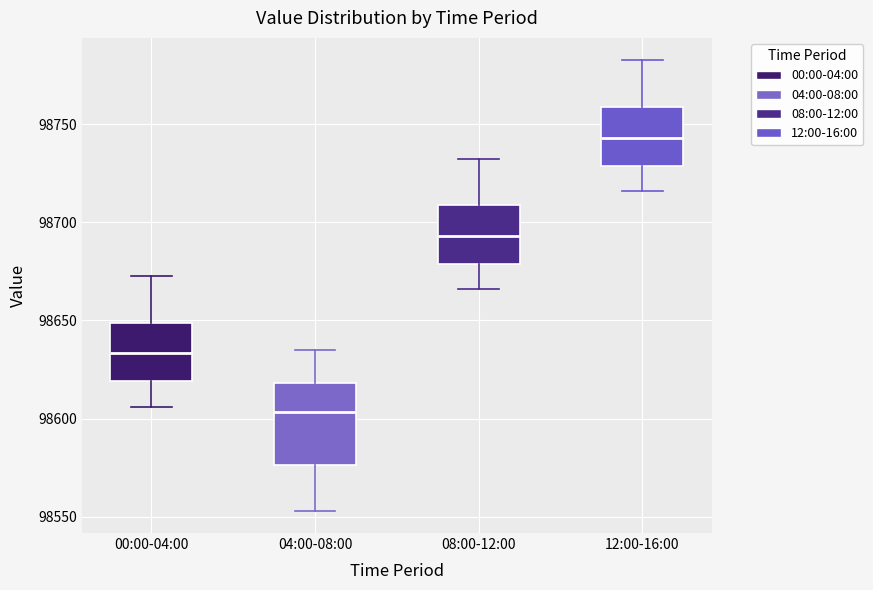

Reading left to right, transcribe this box plot: for each box, give where its median line is, the range the box spans, and where its two whiskers end, as read against the y-axis. The values are not printed on the chart, so give them approximately, as read against the axis.

00:00-04:00: median 98635, box 98620 to 98650, whiskers 98605 to 98675
04:00-08:00: median 98605, box 98575 to 98620, whiskers 98555 to 98635
08:00-12:00: median 98695, box 98680 to 98710, whiskers 98665 to 98735
12:00-16:00: median 98745, box 98730 to 98760, whiskers 98715 to 98785